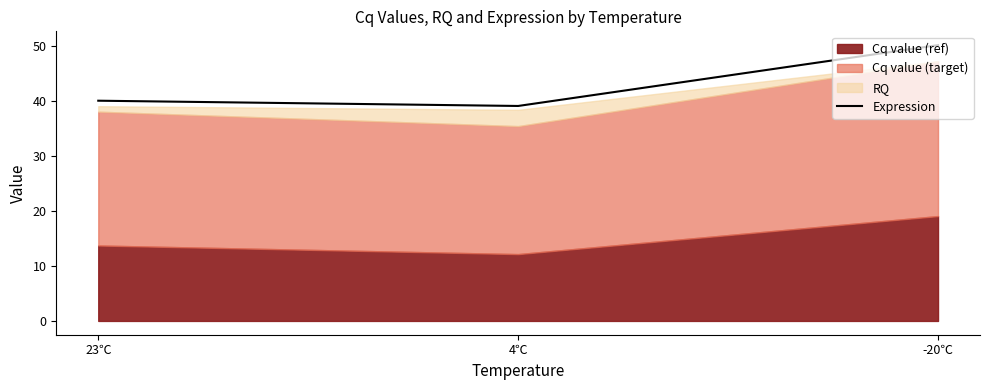

How many categories are shown in the chart?

3